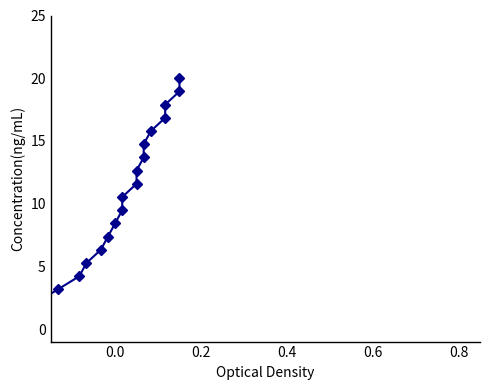

The value at 11 is 18.2. True or false?

False